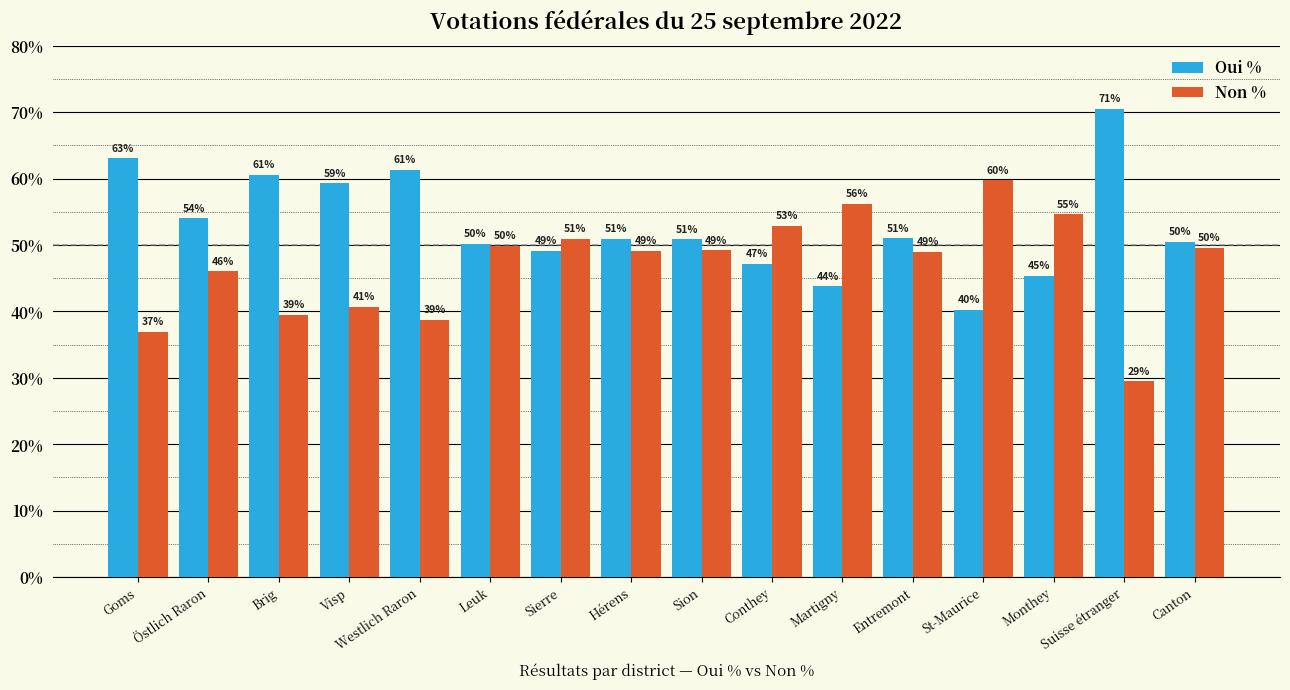

What is the value of the Oui % bar at the 2nd from the left?

54.0